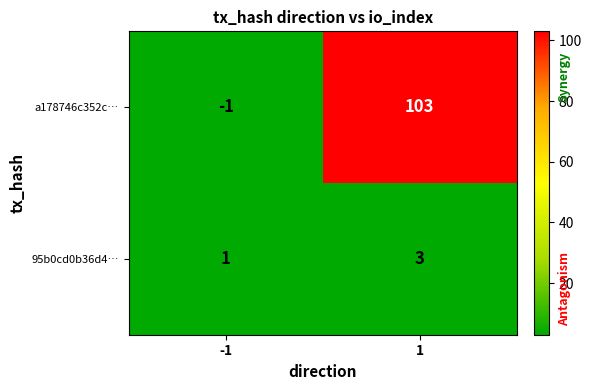

Rank the series by their maximum value, from lowest to highest.

95b0cd0b36d4…, a178746c352c…